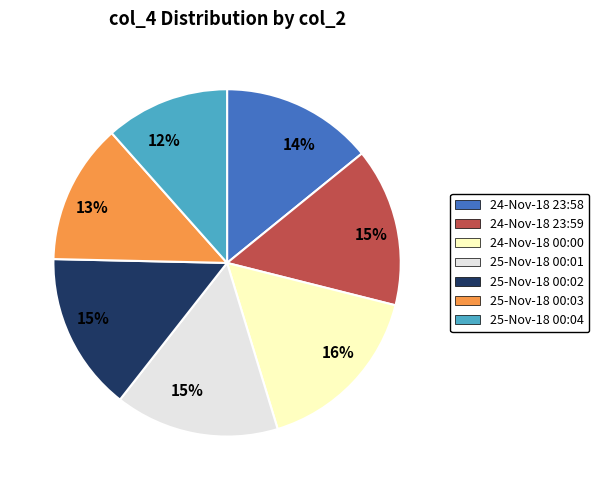

To the nearest percent, what portion does 24-Nov-18 23:59 represent?

15%